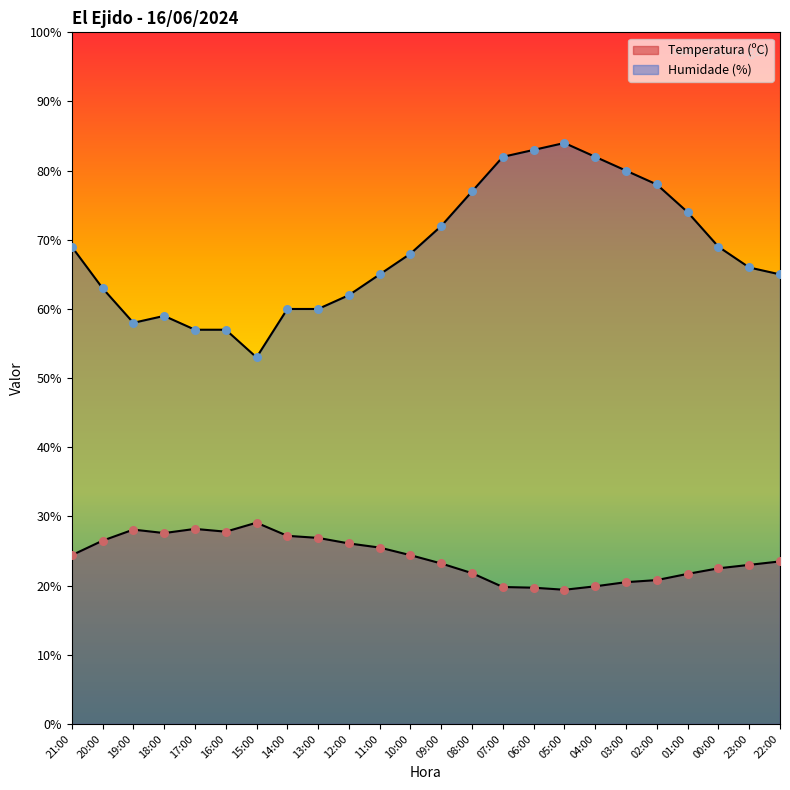

Which series has the widest spread of Y values?

Humidade (%)